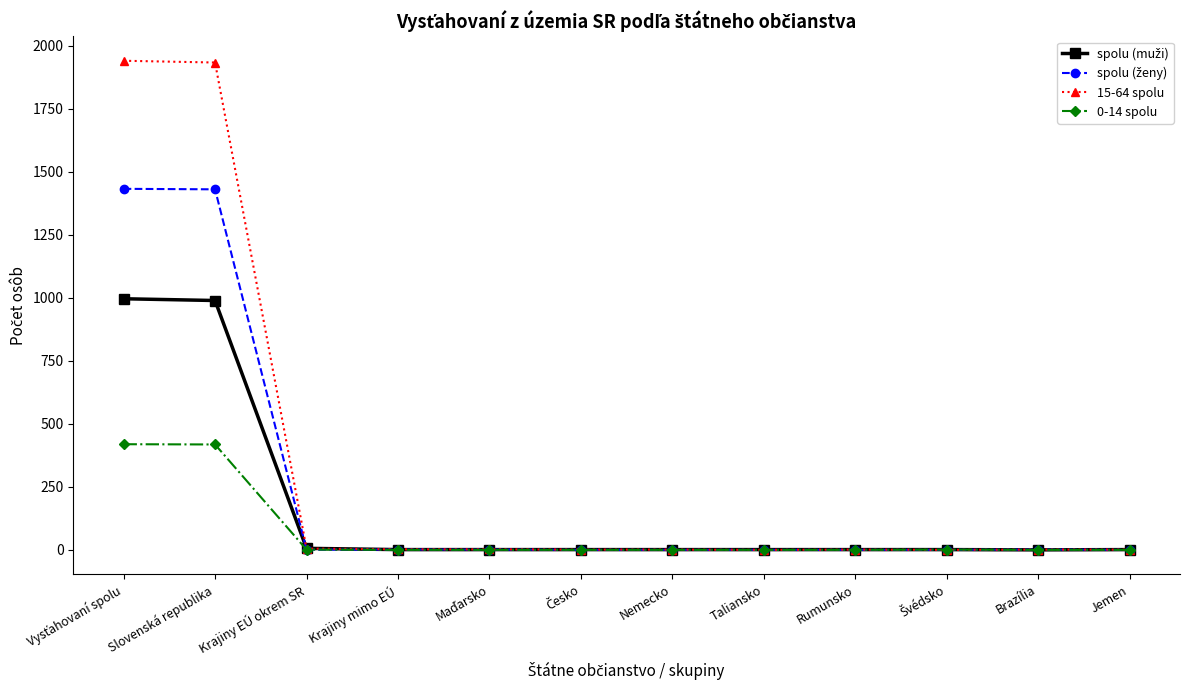

Which series has the largest range (max minus min)?

15-64 spolu